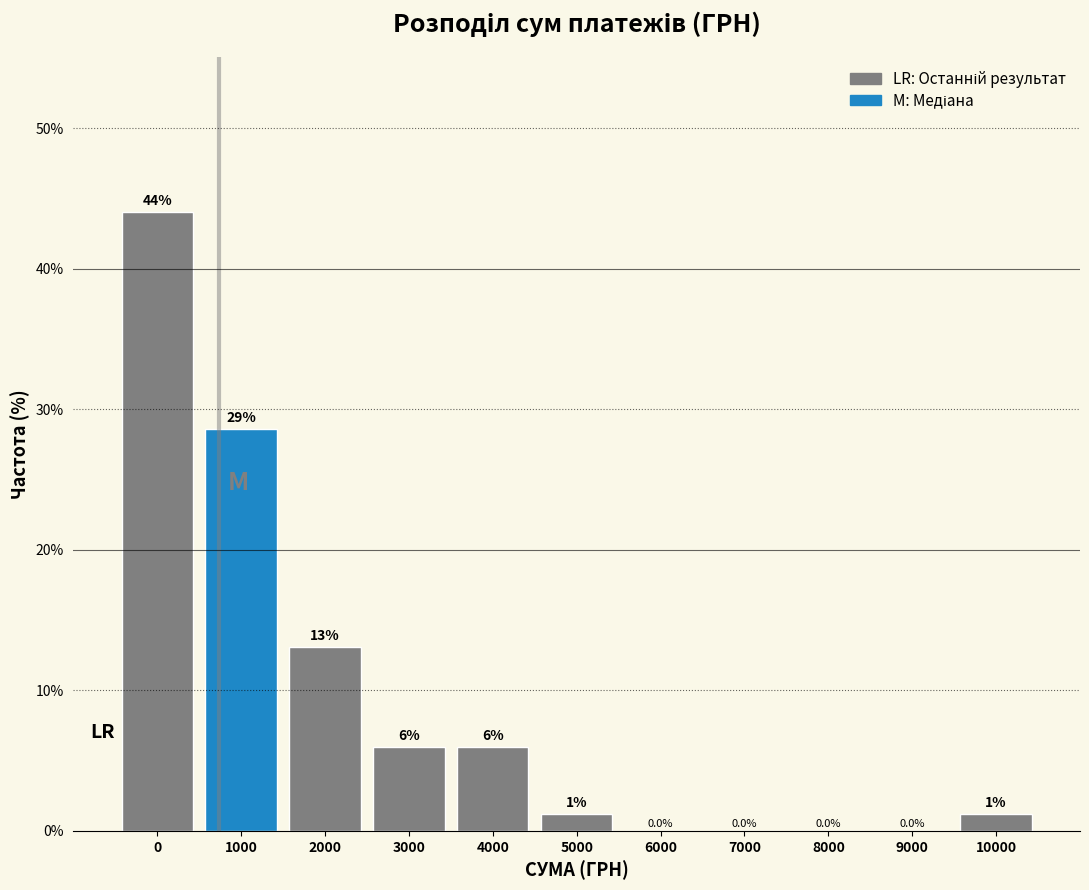

Is it true that the value at 3000 is 10.2?

False